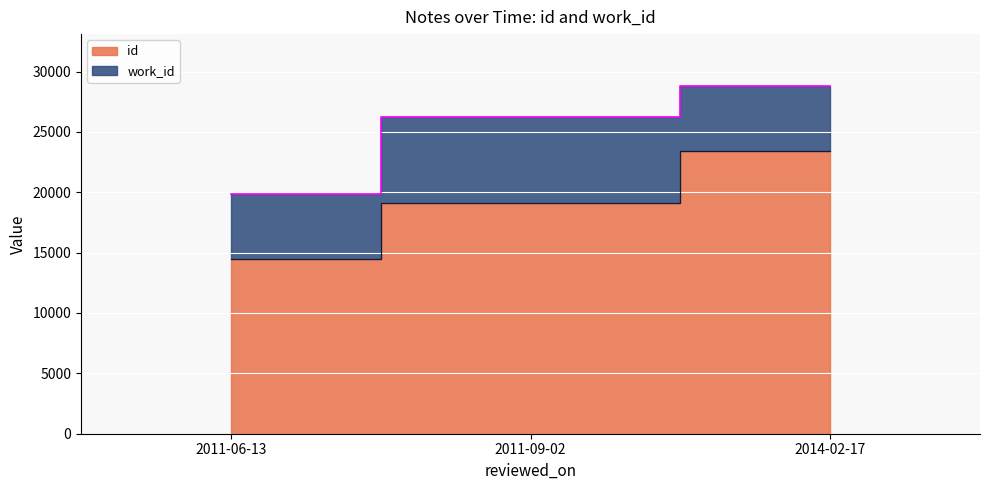

How many values are below 19125?

1